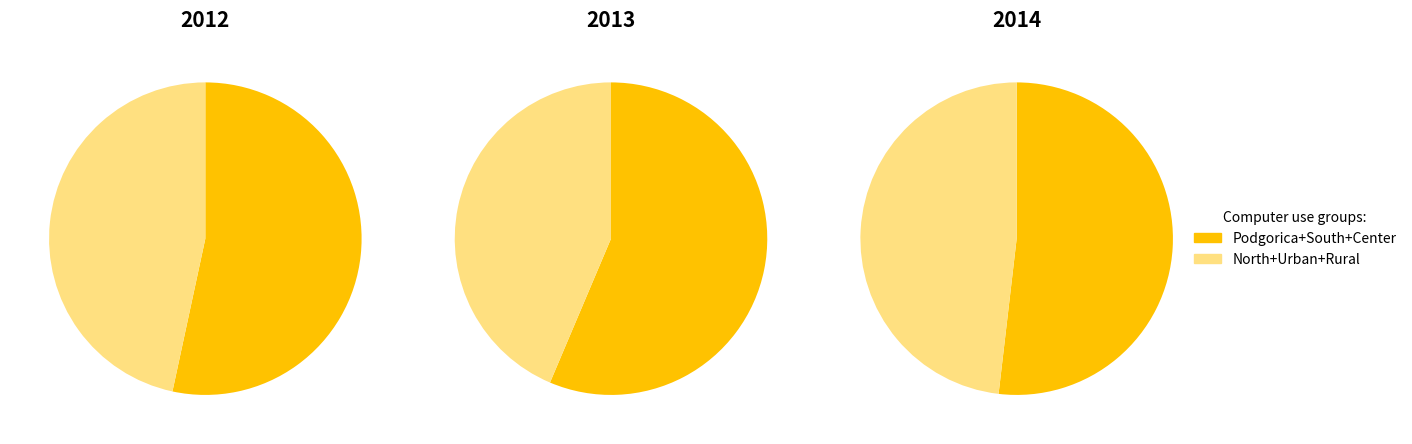

Rank the series at Rural from highest to lowest value.

2013, 2014, 2012